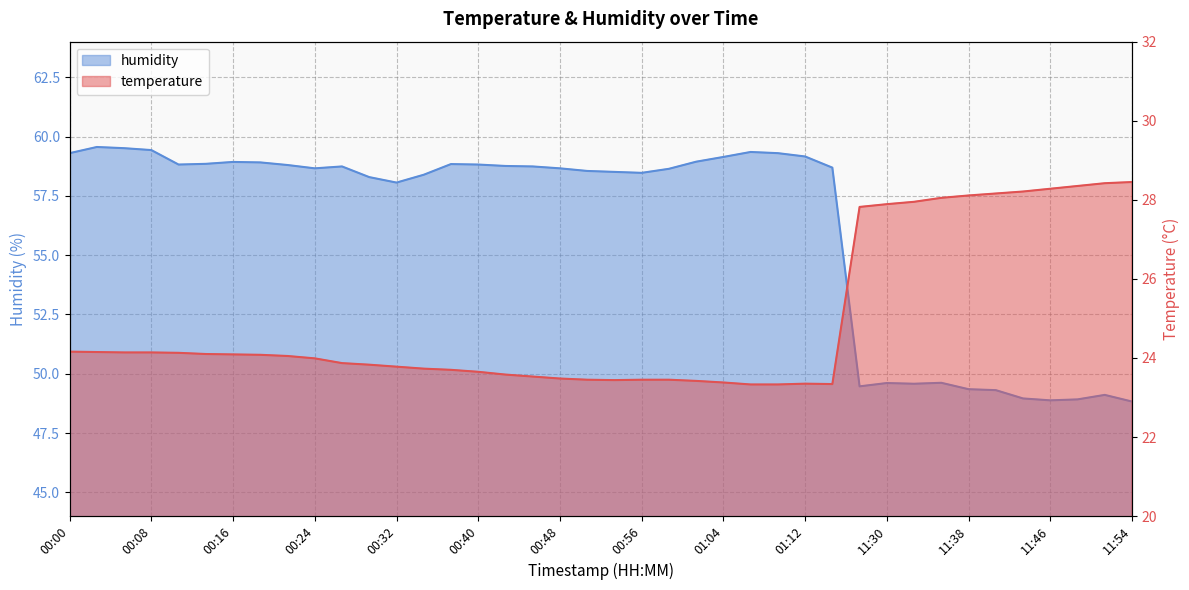

How many data points does each series have?

40